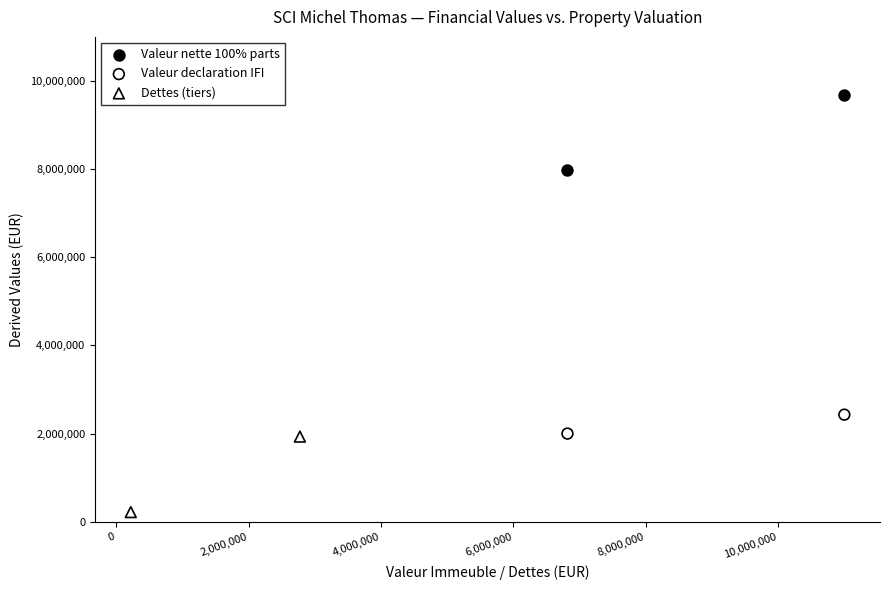

What are all the series names shown in the legend?

Valeur nette 100% parts, Valeur declaration IFI, Dettes (tiers)